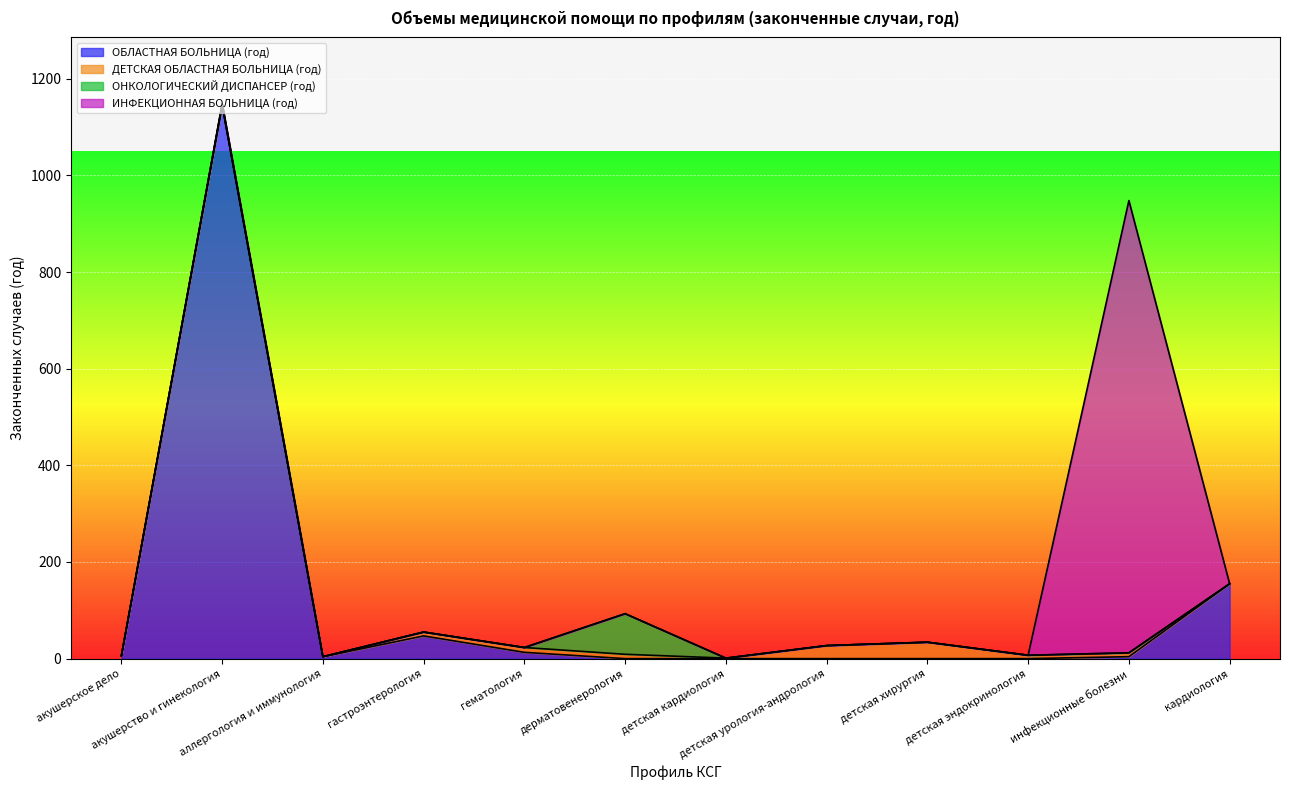

Which series changed the most between дерматовенерология and детская хирургия?

ОНКОЛОГИЧЕСКИЙ ДИСПАНСЕР (год)